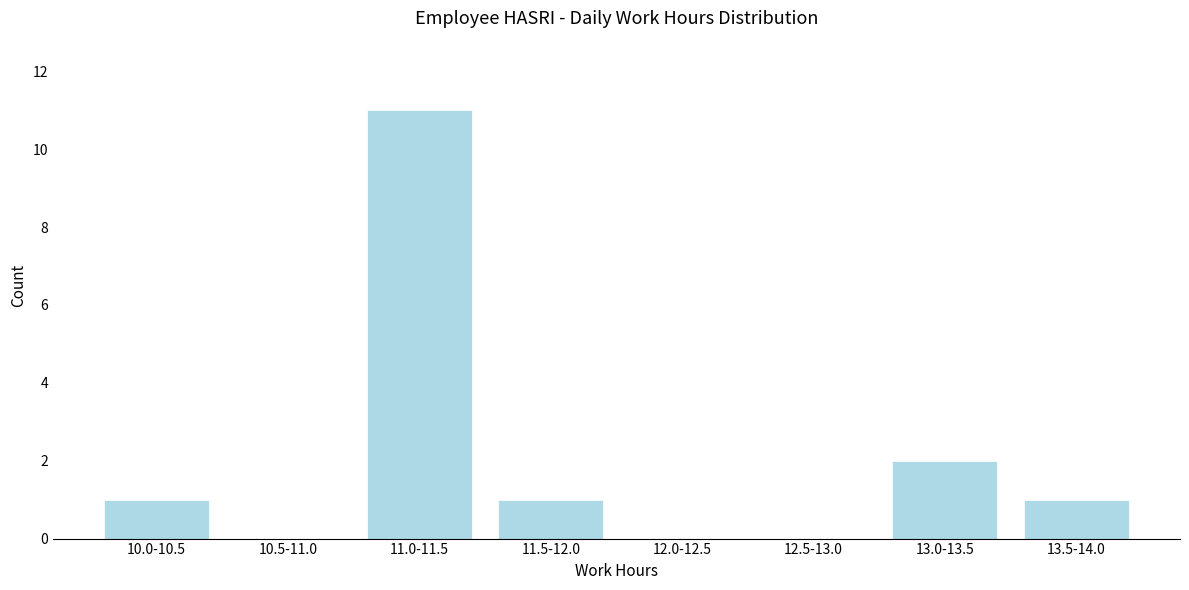

Reading right to left, list all the values displayed in this chart.

13.5-14.0=1	13.0-13.5=2	12.5-13.0=0	12.0-12.5=0	11.5-12.0=1	11.0-11.5=11	10.5-11.0=0	10.0-10.5=1